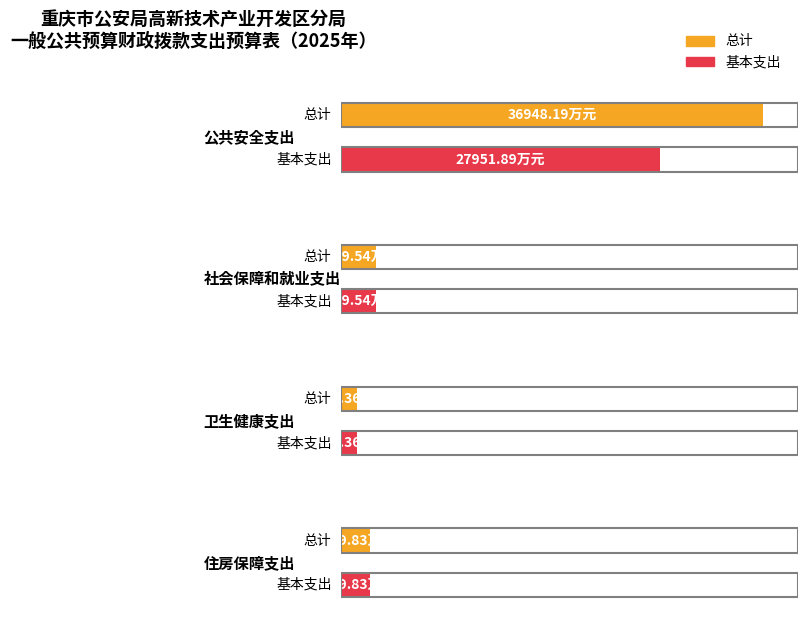

True or false: 总计 has a value of 2026.2 at 卫生健康支出.

False